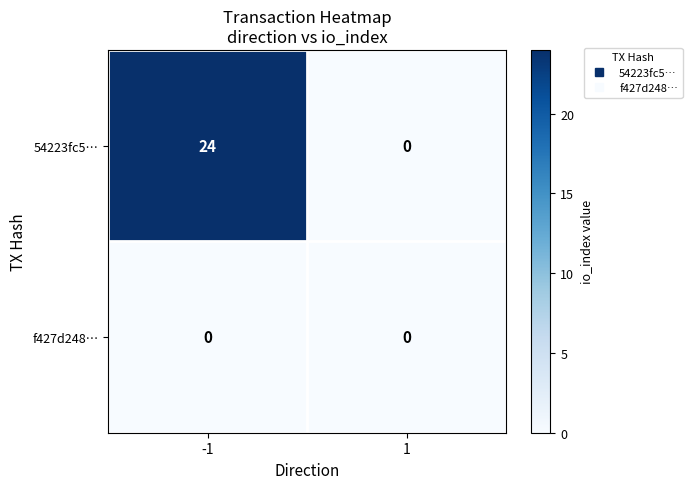

The value of f427d248… at 1 is 0. True or false?

True